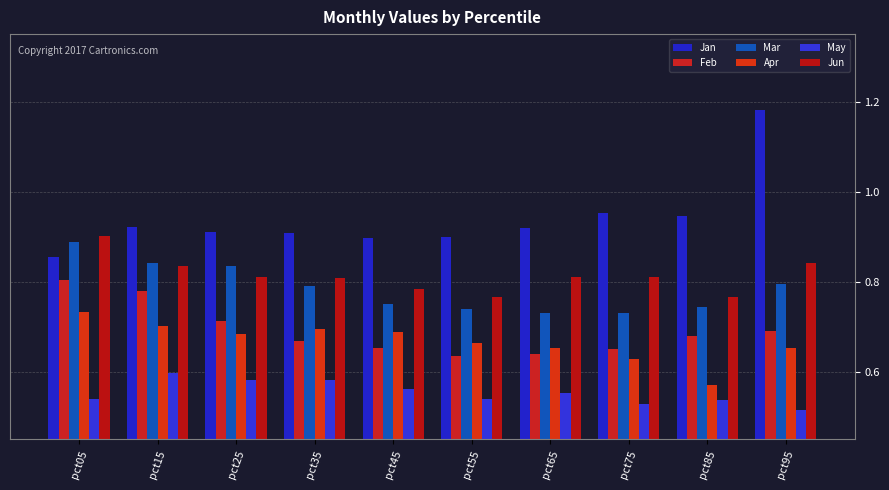

The Jun series shows 1.1 at pct65. True or false?

False